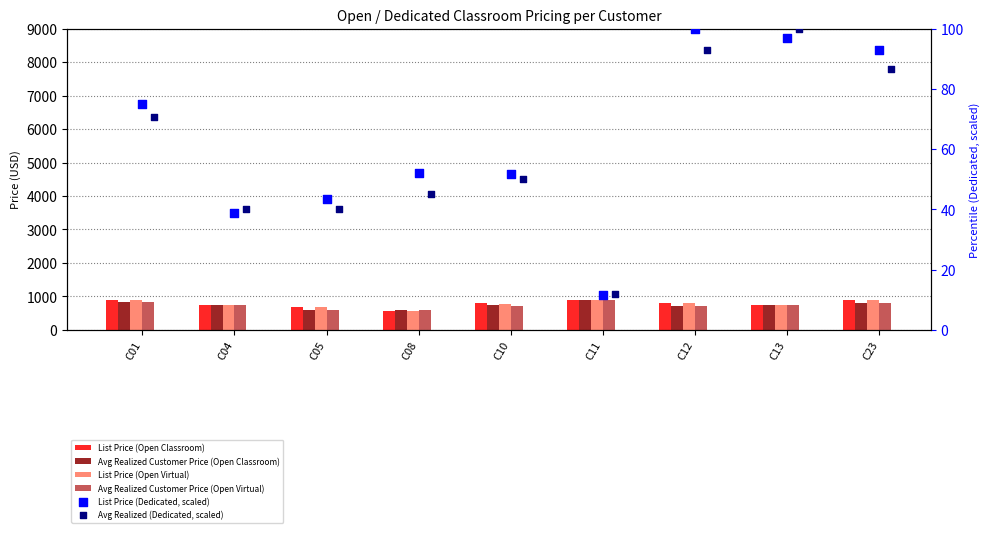

At which category is the sum across all series the highest?

C11